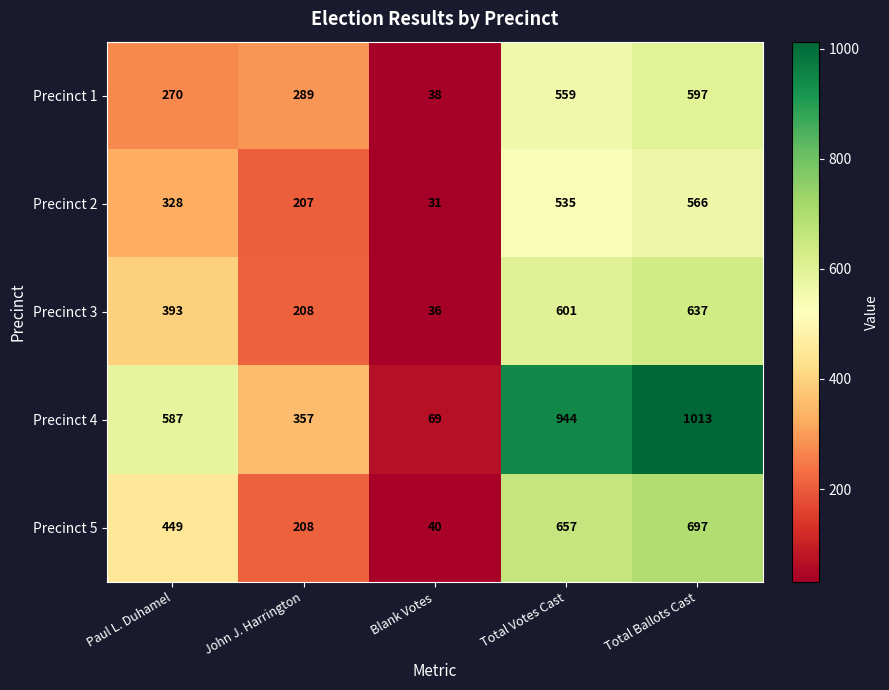

Which category has the lowest value across all series?

Blank Votes